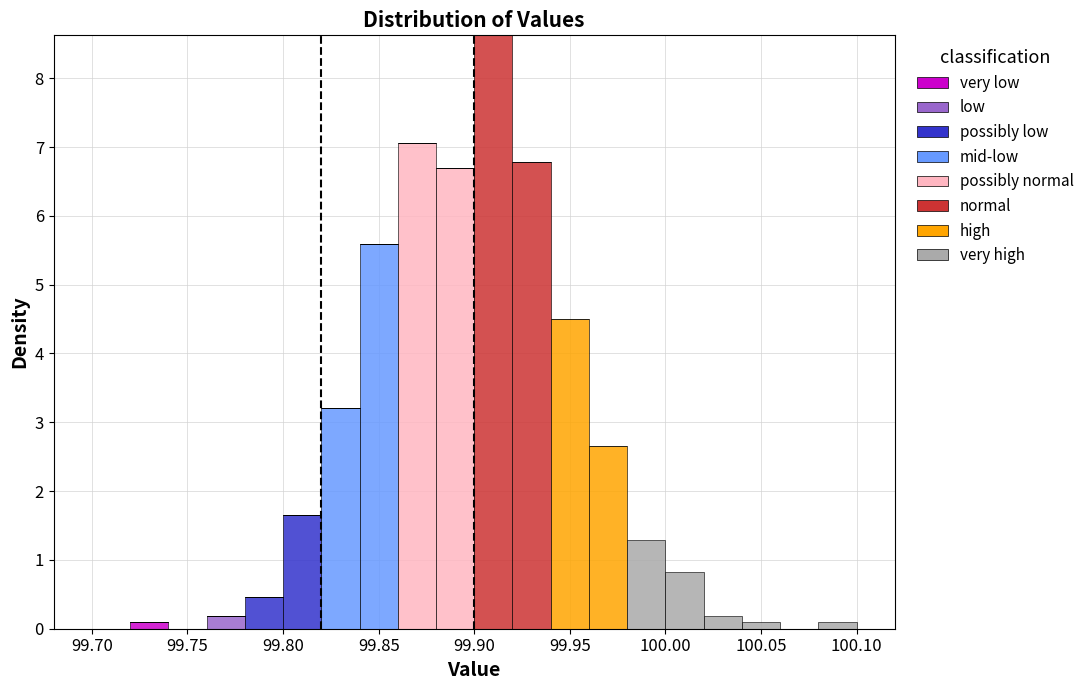

Reading left to right, transcribe this chart: for each stacked bar, give the range it covers on the x-axis and its total height. The values are not printed on the chart, so give them approximately, as read against the axis.

99.70 to 99.72: 0
99.72 to 99.74: under 0.1
99.74 to 99.76: 0
99.76 to 99.78: 0.2
99.78 to 99.80: 0.5
99.80 to 99.82: 1.7
99.82 to 99.84: 3.2
99.84 to 99.86: 5.6
99.86 to 99.88: 7.1
99.88 to 99.90: 6.7
99.90 to 99.92: 8.6
99.92 to 99.94: 6.8
99.94 to 99.96: 4.5
99.96 to 99.98: 2.7
99.98 to 100.00: 1.3
100.00 to 100.02: 0.8
100.02 to 100.04: 0.2
100.04 to 100.06: under 0.1
100.06 to 100.08: 0
100.08 to 100.10: under 0.1